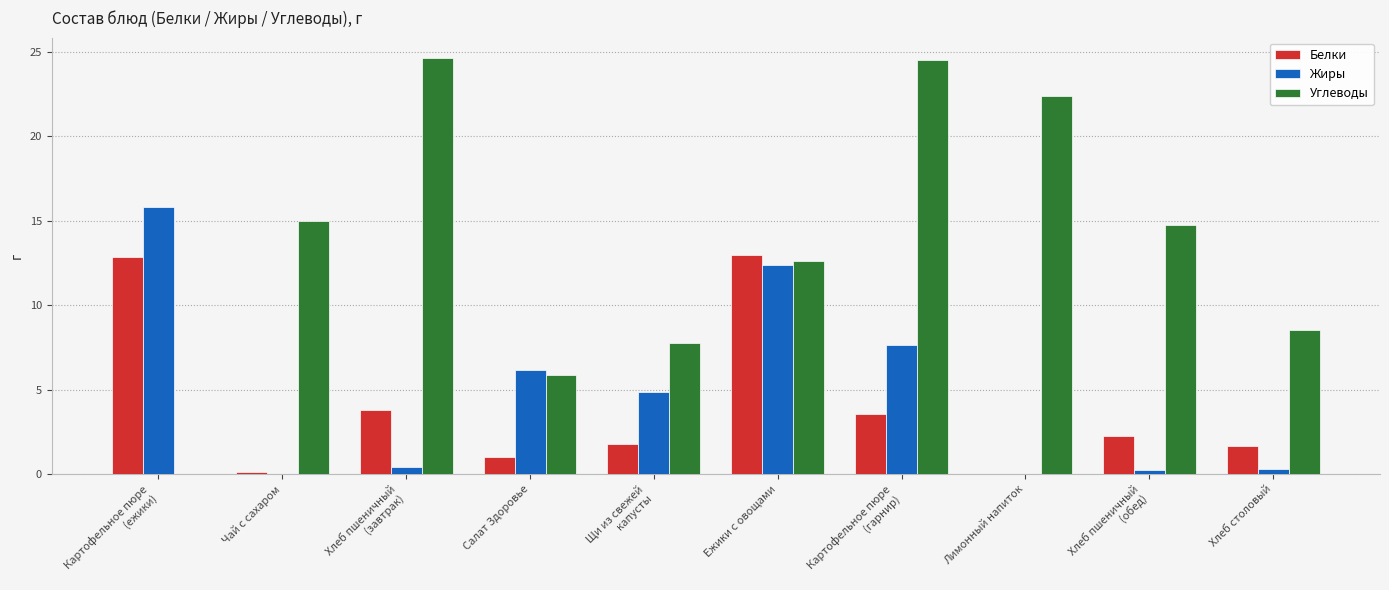

What is the sum of all Жиры values?

47.8